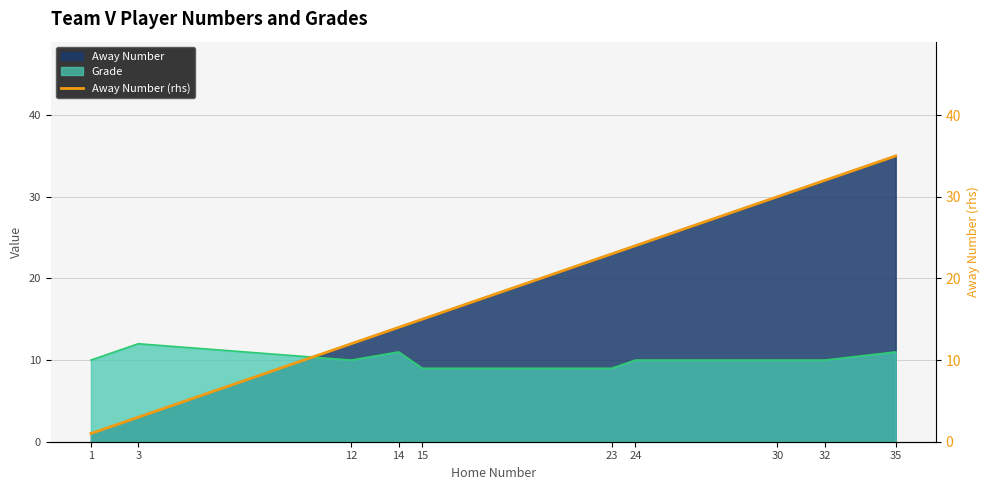

Rank the categories by value from lowest to highest.

1, 3, 12, 14, 15, 23, 24, 30, 32, 35